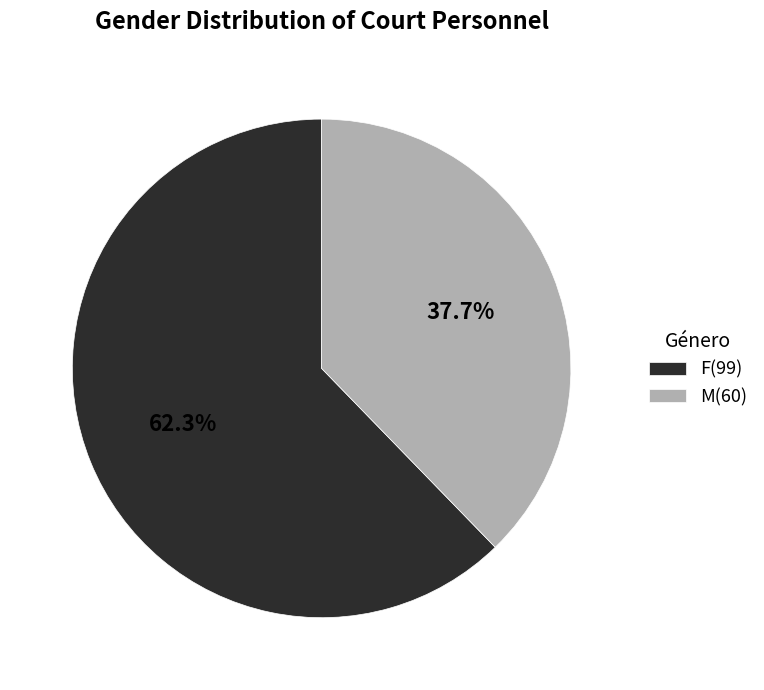

How much of the chart is everything except F?

37.7%